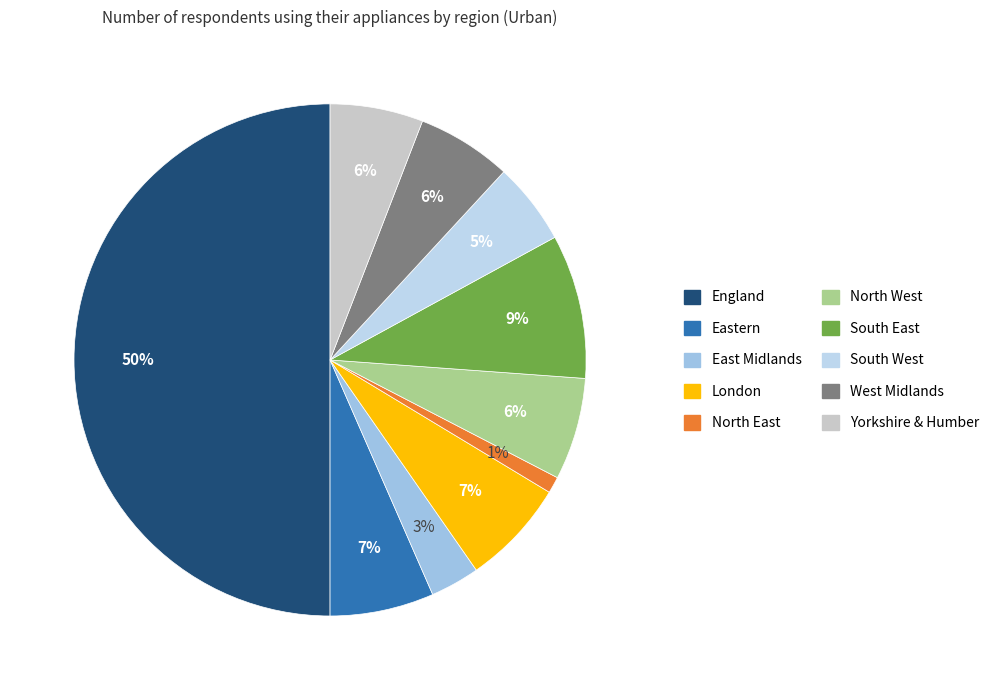

Is there a majority slice in this chart?

No